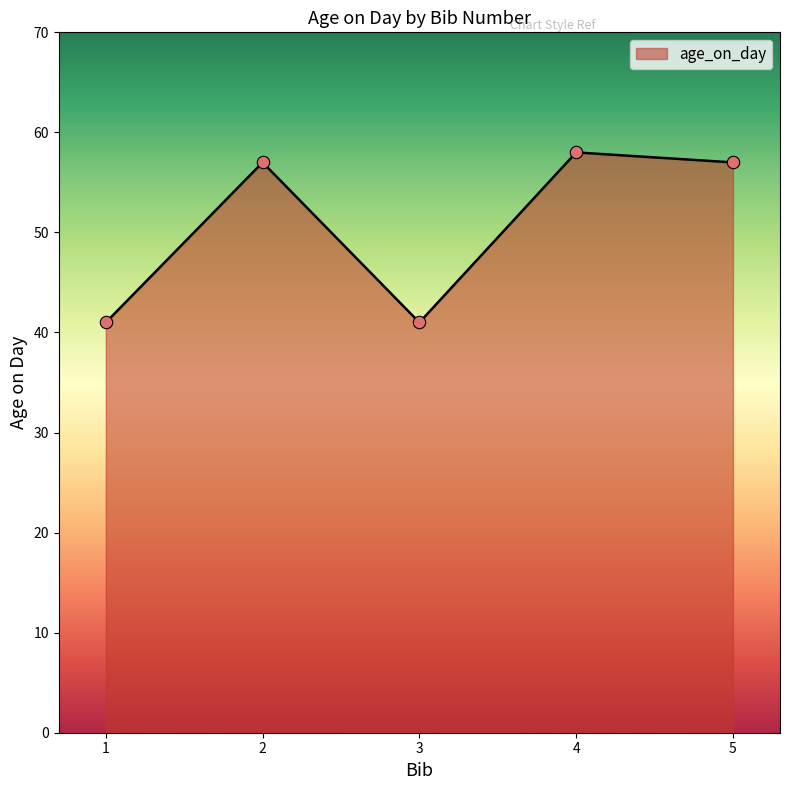

What is the change in value from 4 to 5?

-1